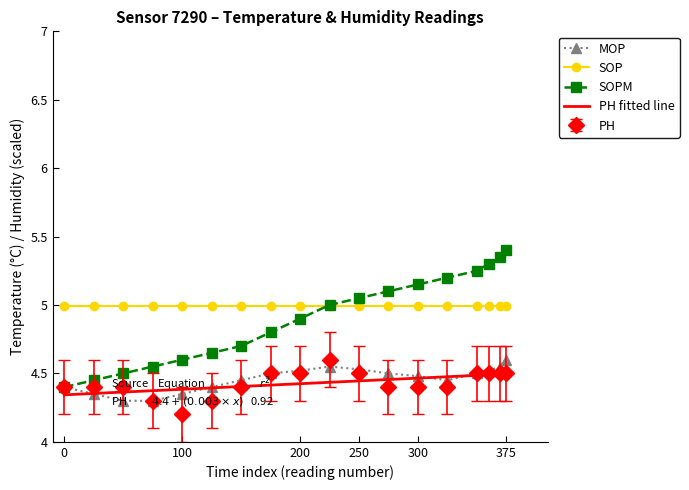

The value of SOPM at 03:16 is 8.5. True or false?

False